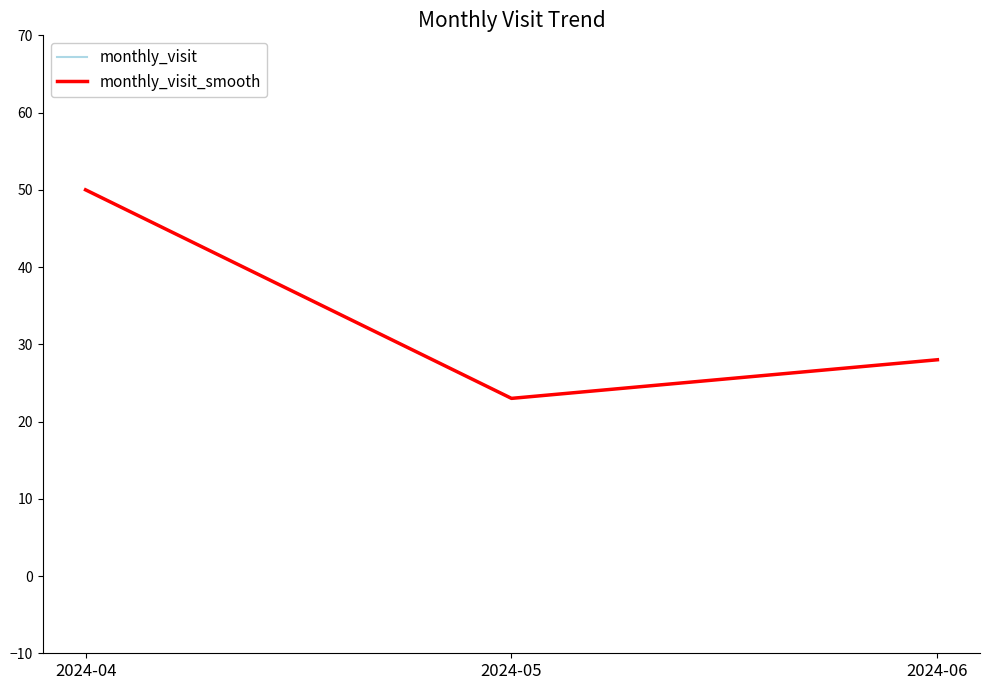

How many monthly_visit values are between 23 and 50?

3